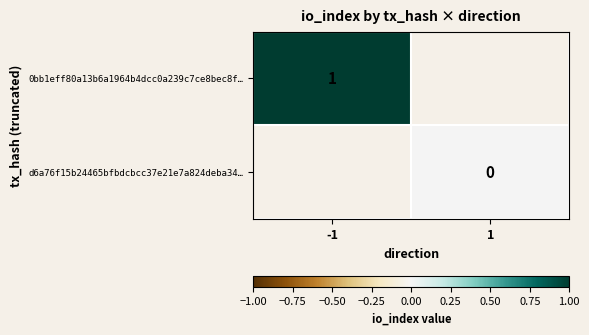

How many series are shown in this chart?

2